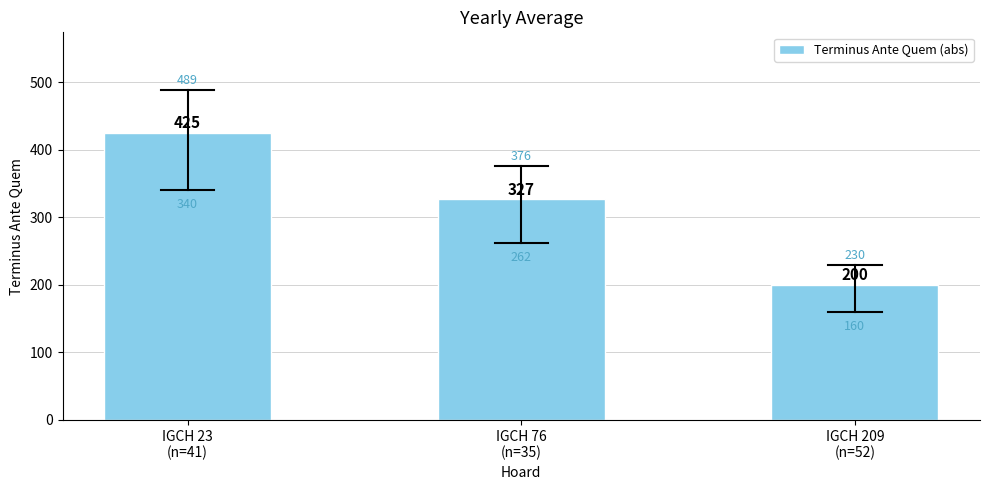

How many bars are there in total?

3